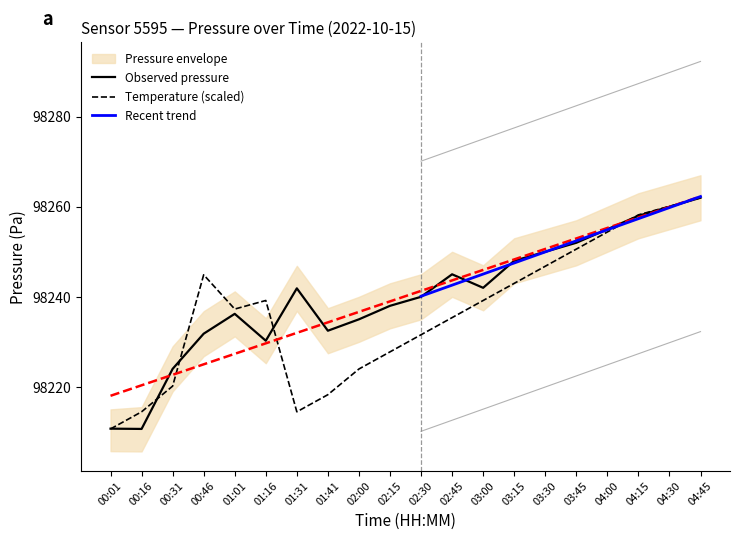

Read the temperature value at 02:15.

98227.8